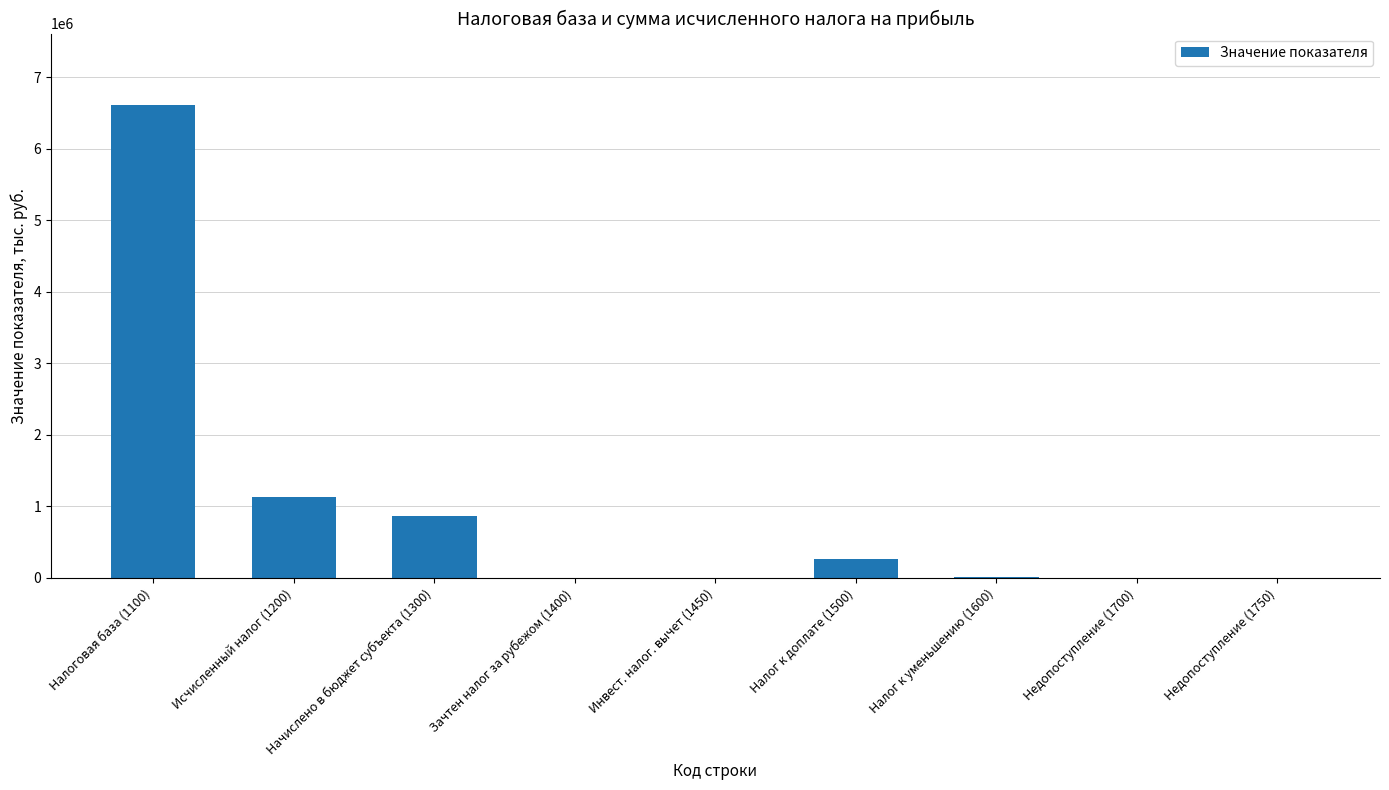

Which label corresponds to the largest value in the chart?

Налоговая база (1100)